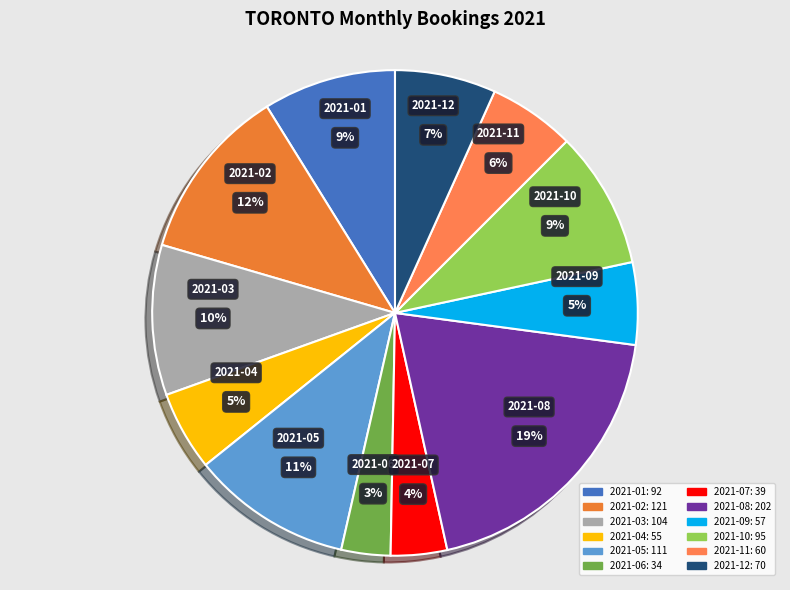

Which category has the biggest portion of the pie?

2021-08